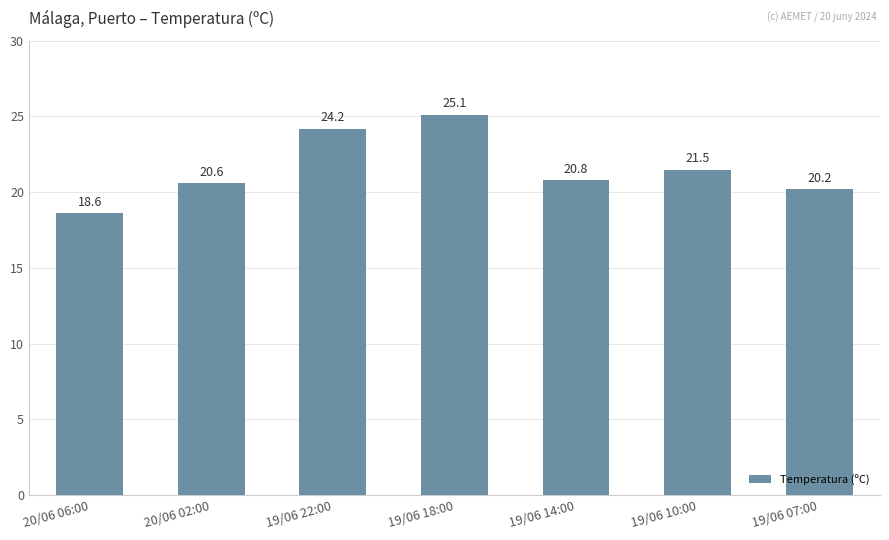

Rank the categories by value from lowest to highest.

20/06 06:00, 19/06 07:00, 20/06 02:00, 19/06 14:00, 19/06 10:00, 19/06 22:00, 19/06 18:00